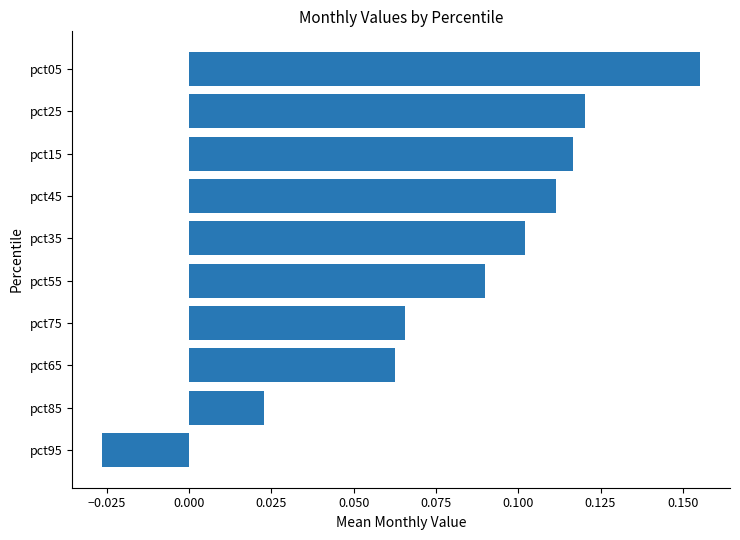

Which category has the lowest value across all series?

pct95